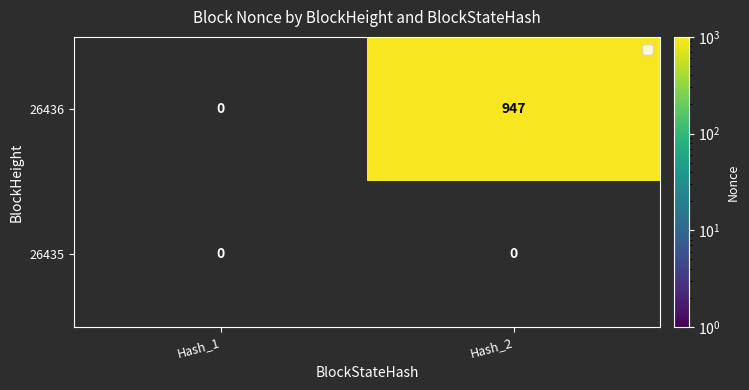

Which series has the largest total across all categories?

26436